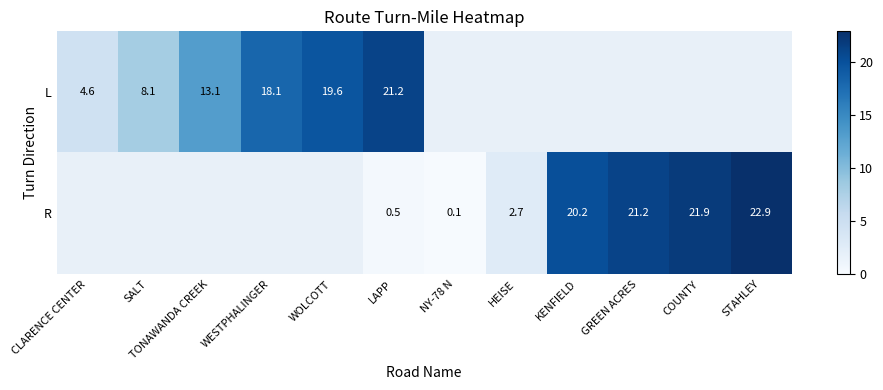

True or false: L has a value of 8.1 at SALT.

True